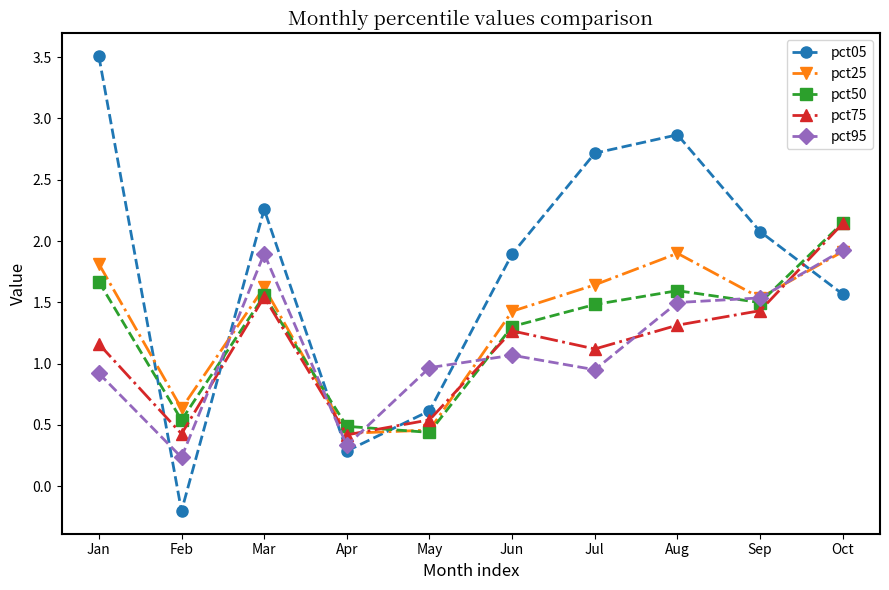

Where is the first local maximum for pct75?

Mar